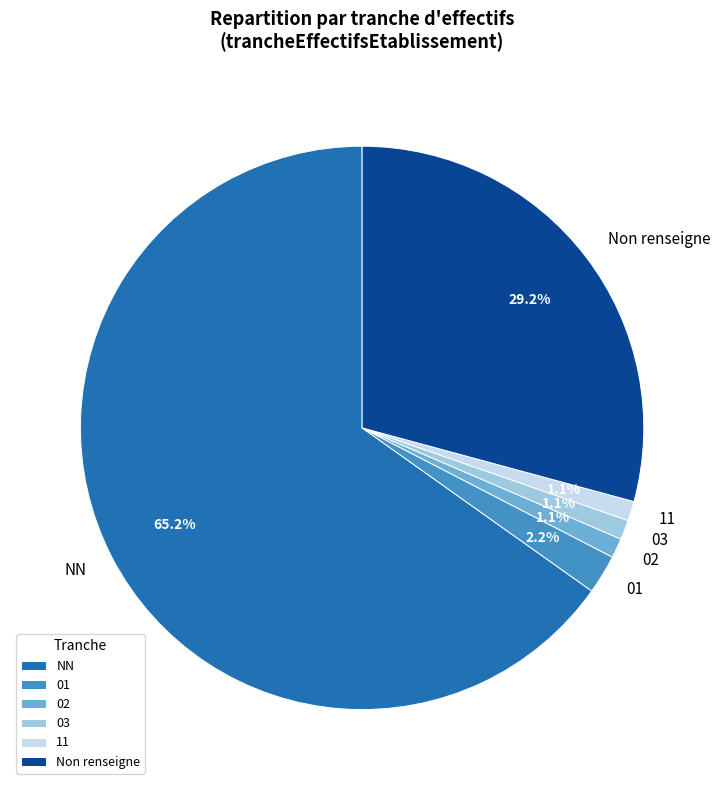

Do 11 and 03 together represent more than half of the pie?

No